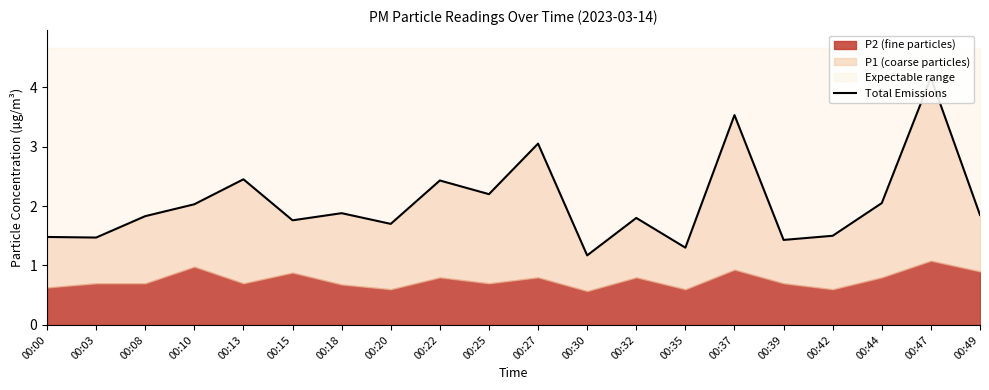

Rank the categories by value from lowest to highest.

00:30, 00:35, 00:39, 00:03, 00:00, 00:42, 00:20, 00:15, 00:32, 00:08, 00:49, 00:18, 00:10, 00:44, 00:25, 00:22, 00:13, 00:27, 00:37, 00:47